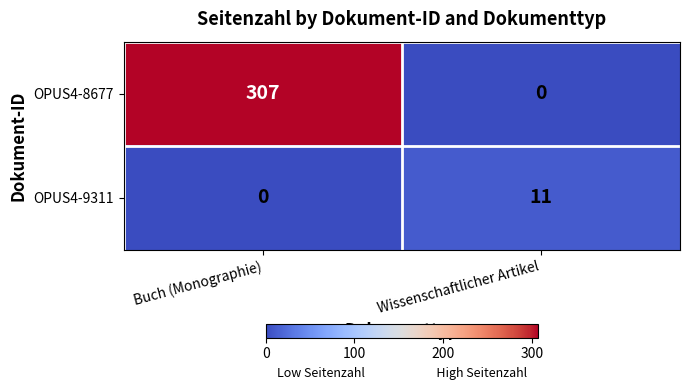

What is the total value across all series at Buch (Monographie)?

307